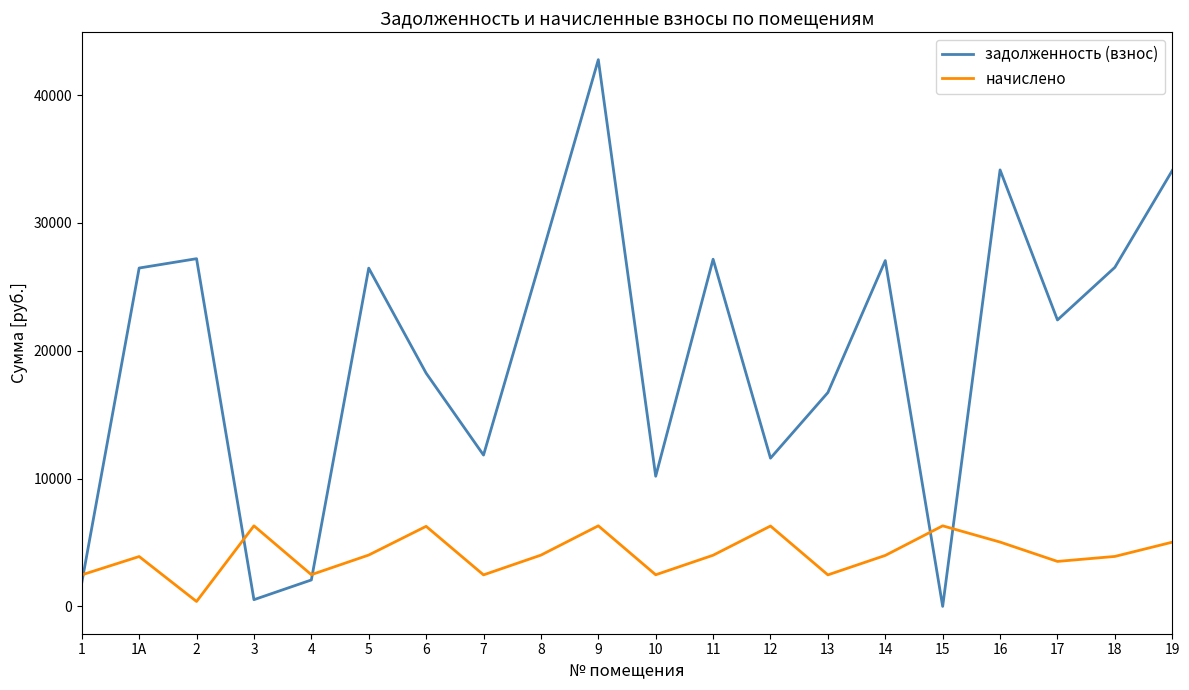

Which series has the largest range (max minus min)?

задолженность (взнос)